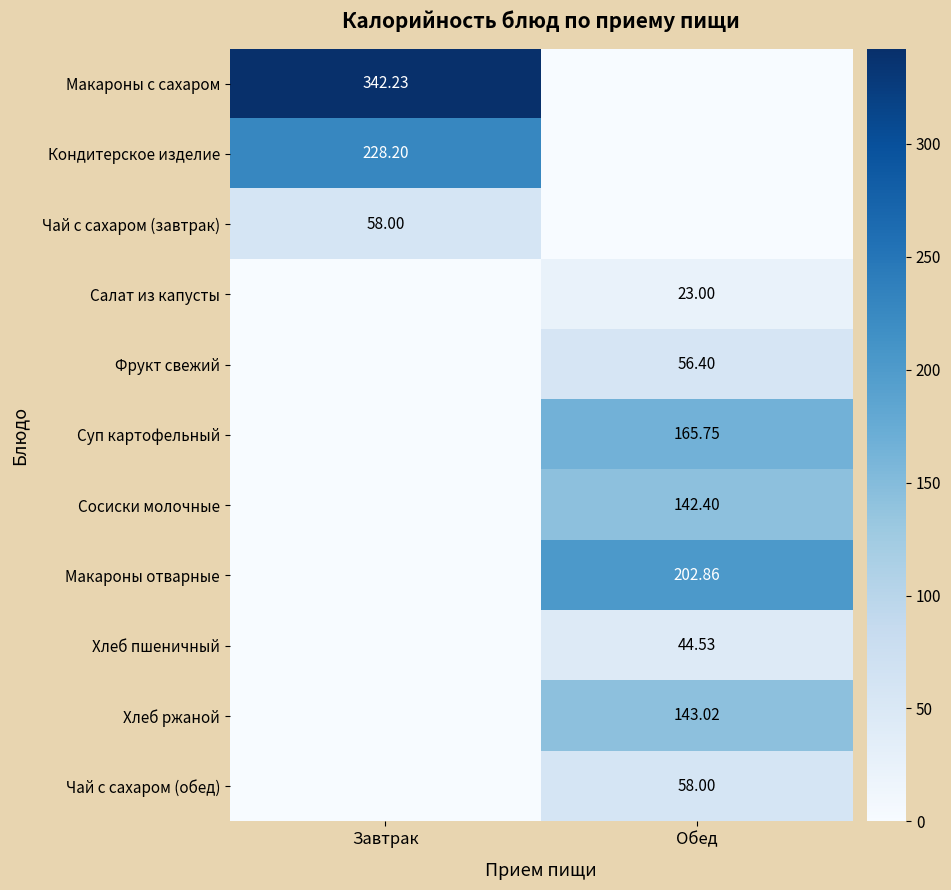

What is the difference between the Салат из капусты values at Обед and Завтрак?

23.0